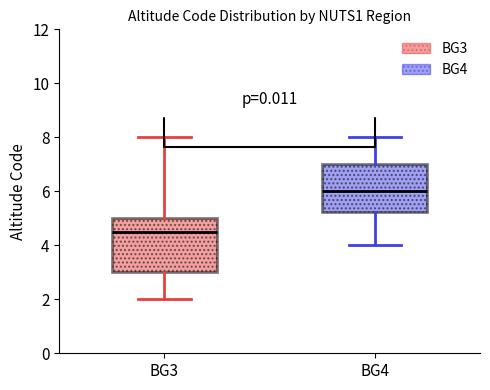

Reading left to right, read every box against the y-axis: the position of its median line, the range the box covers, and the ends of its whiskers. The values are not printed on the chart, so give them approximately, as read against the axis.

BG3: median 4.6, box 3.0 to 5.0, whiskers 2.0 to 8.0
BG4: median 6.0, box 5.2 to 7.0, whiskers 4.0 to 8.0